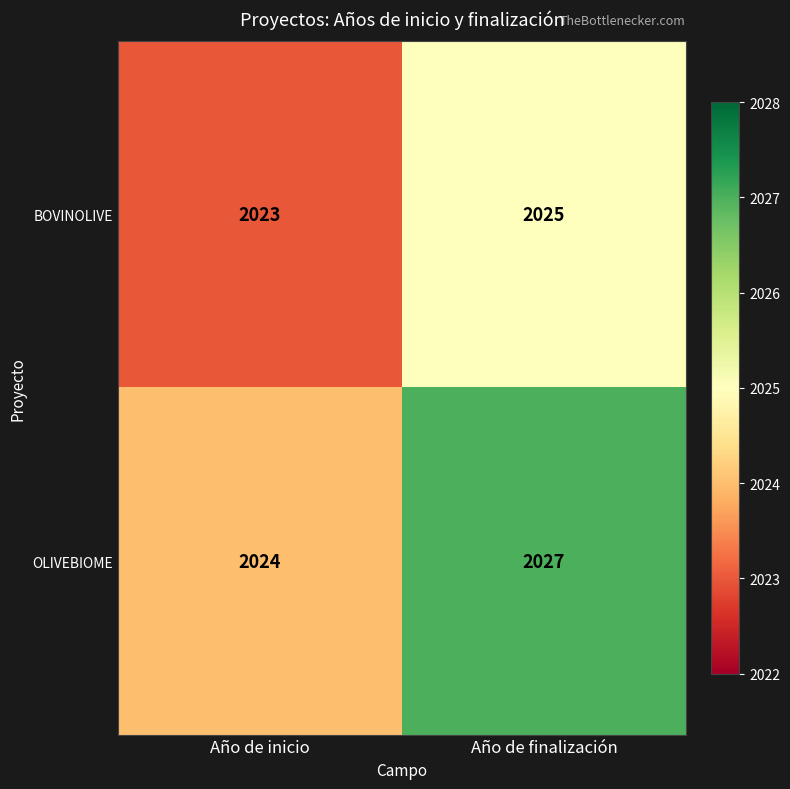

How many categories are shown in the chart?

2